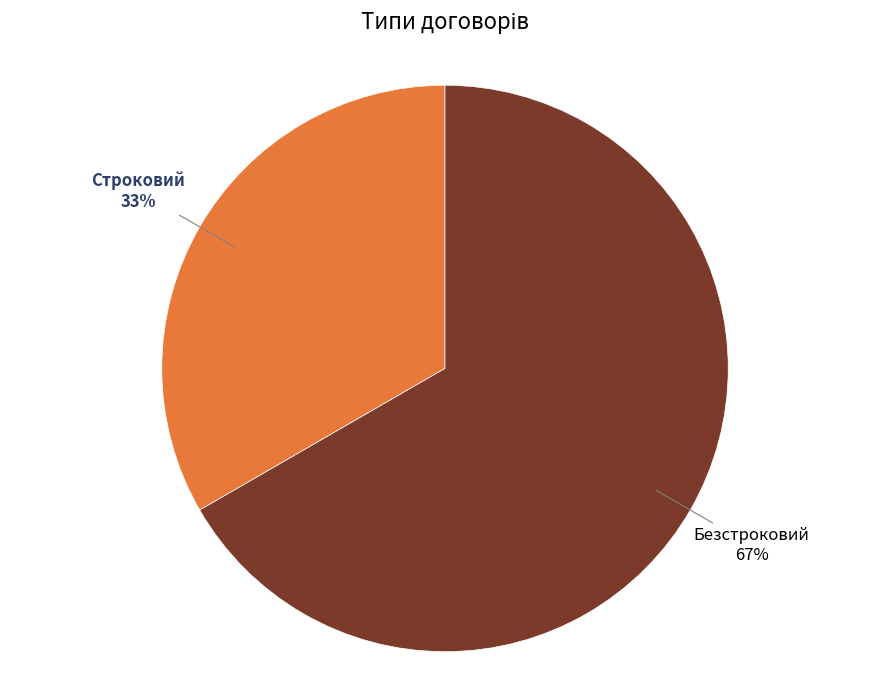

To the nearest percent, what is the average slice percentage?

50%